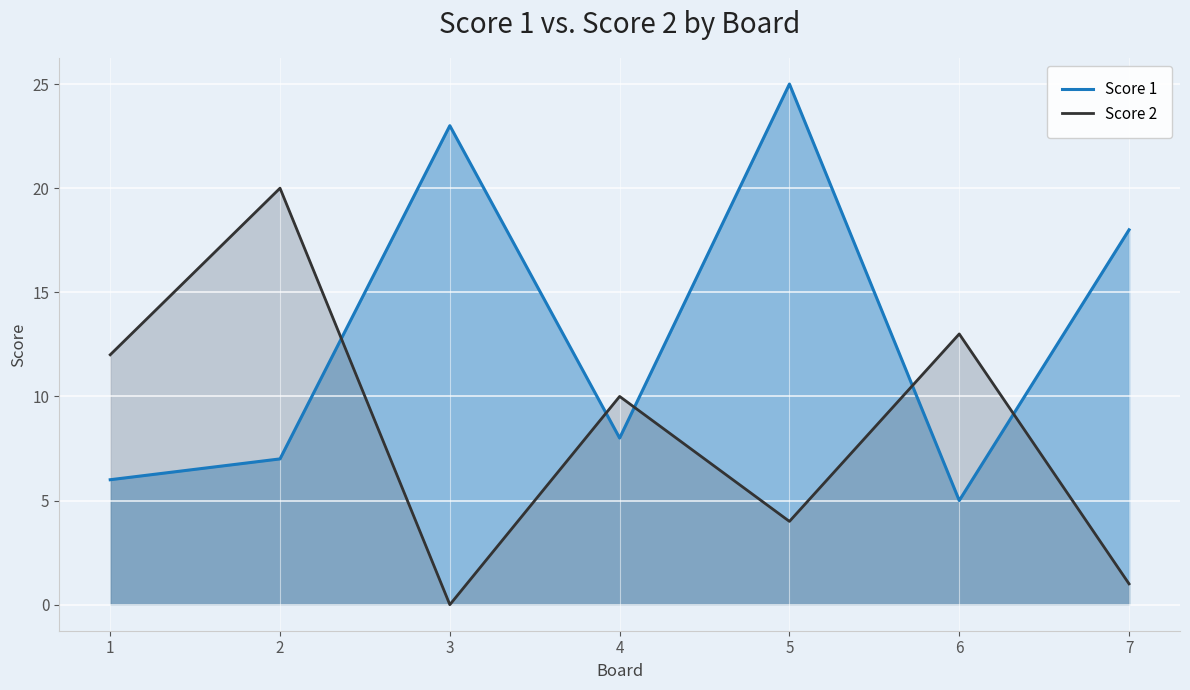

At which label does Score 2 first exceed 10?

1